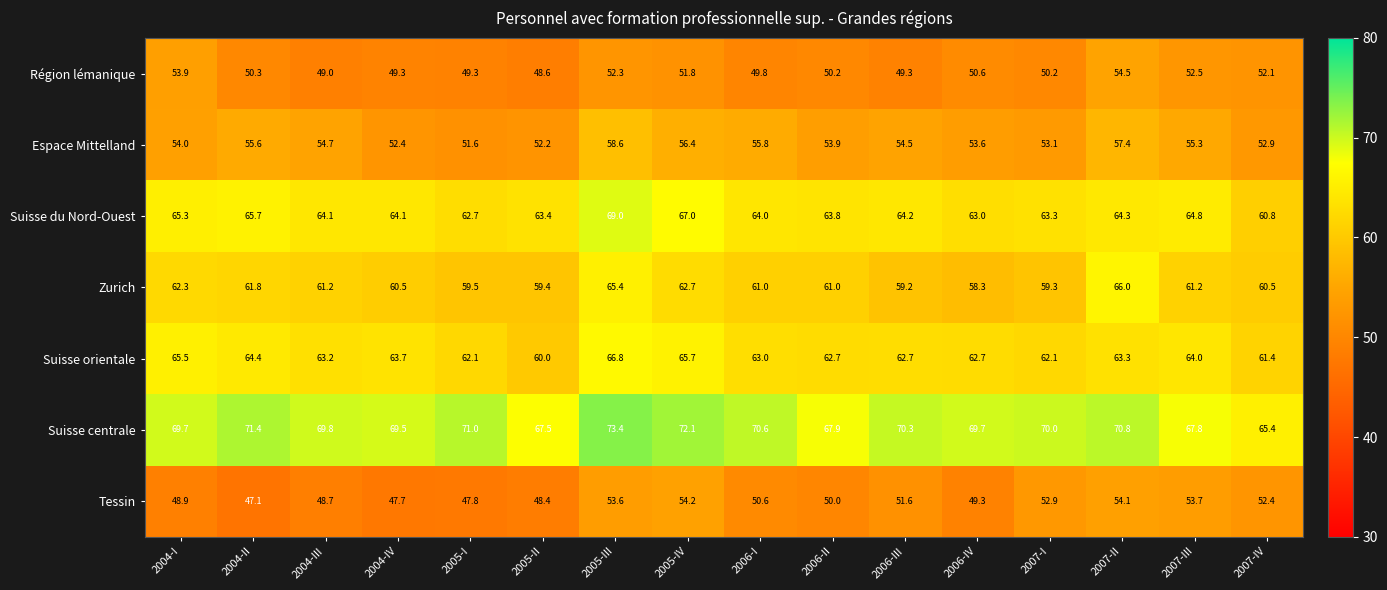

What is the average value of the Suisse du Nord-Ouest series?

64.3